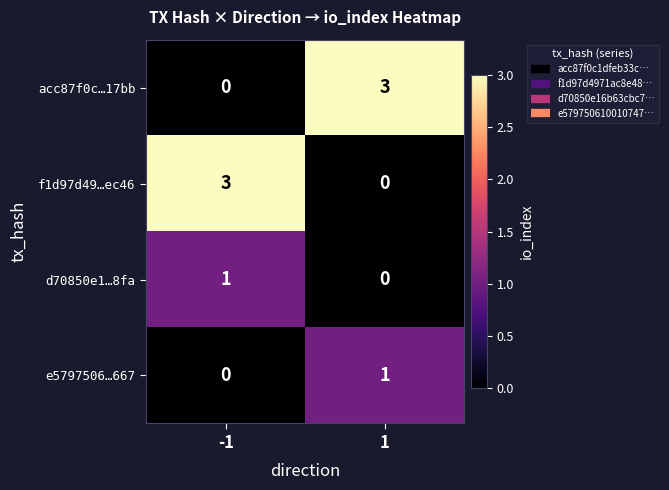

Reading left to right, transcribe all the data shown in this chart.

acc87f0c…17bb: -1=0	1=3
f1d97d49…ec46: -1=3	1=0
d70850e1…8fa: -1=1	1=0
e5797506…667: -1=0	1=1